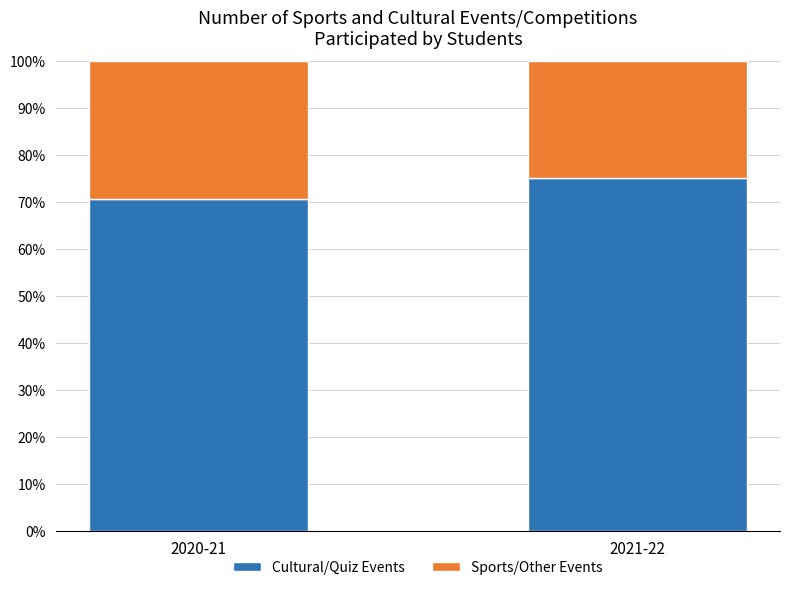

What is the sum of the Cultural/Quiz Events values at 2021-22 and 2020-21?

145.6